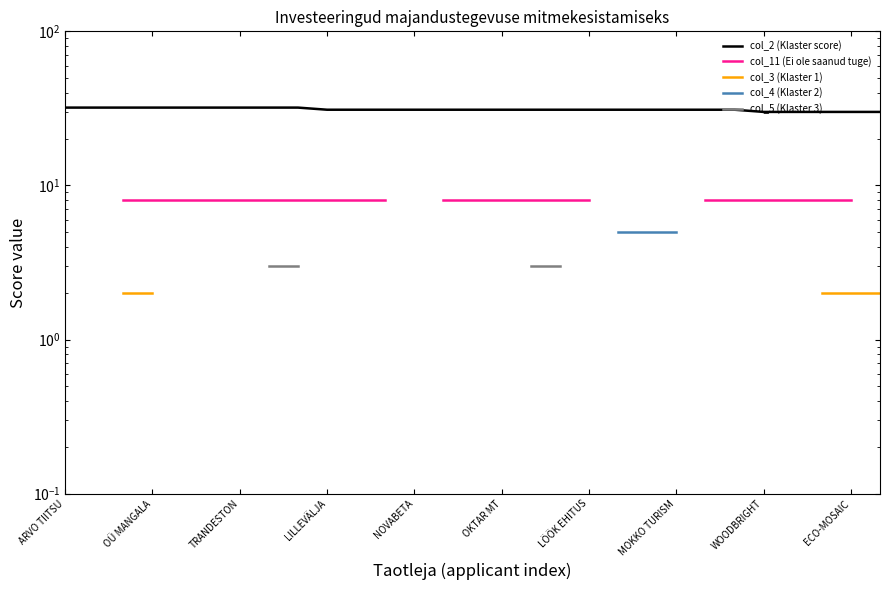

Is the value of col_5 (Klaster 3) at 19 greater than the value of col_3 (Klaster 1) at ARVO TIITSU?

No